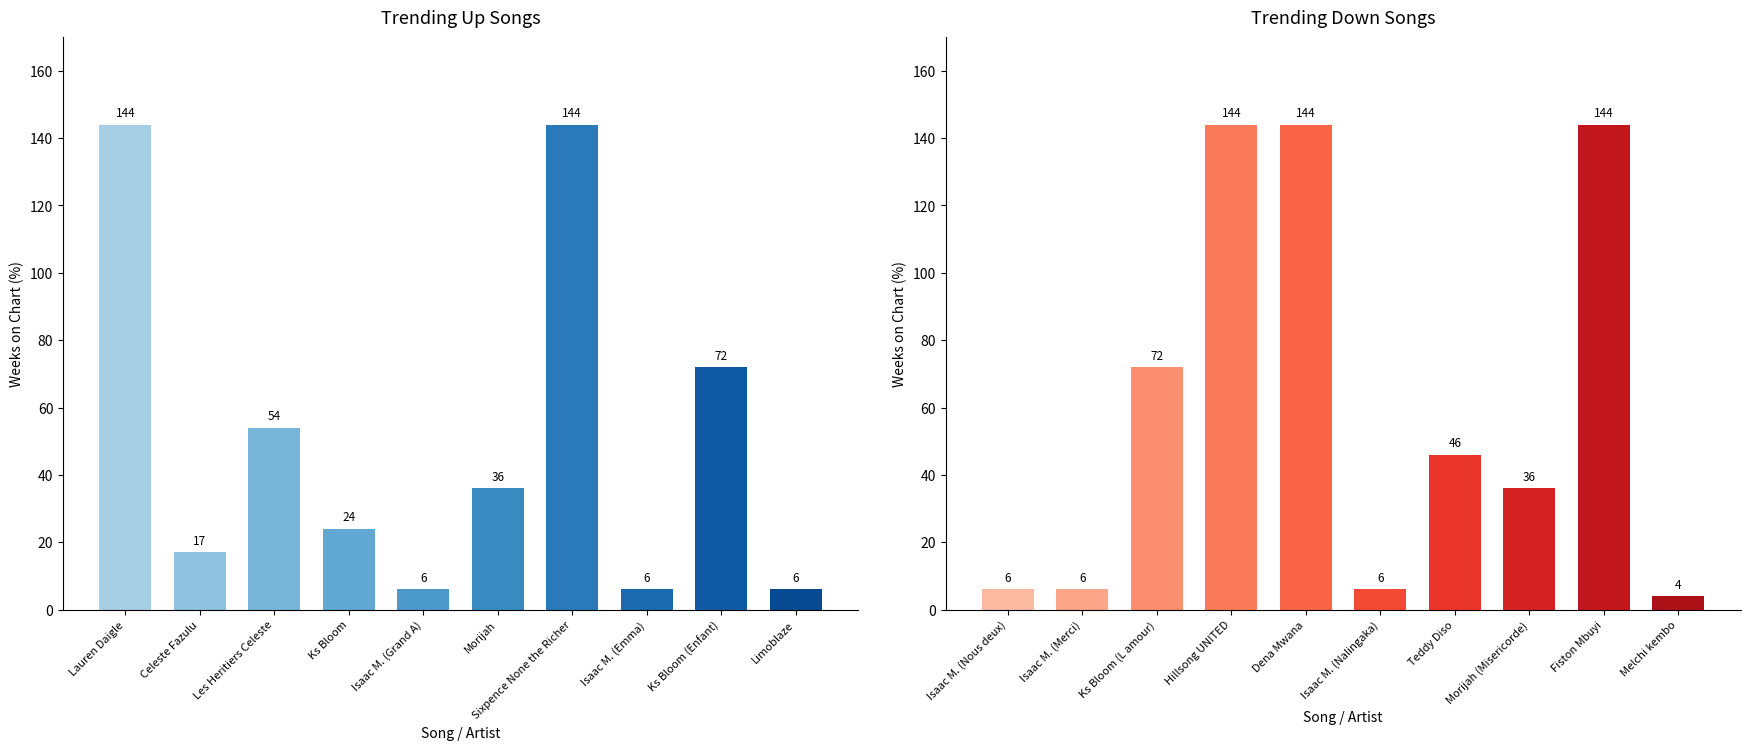

How many data points are above 46?

4